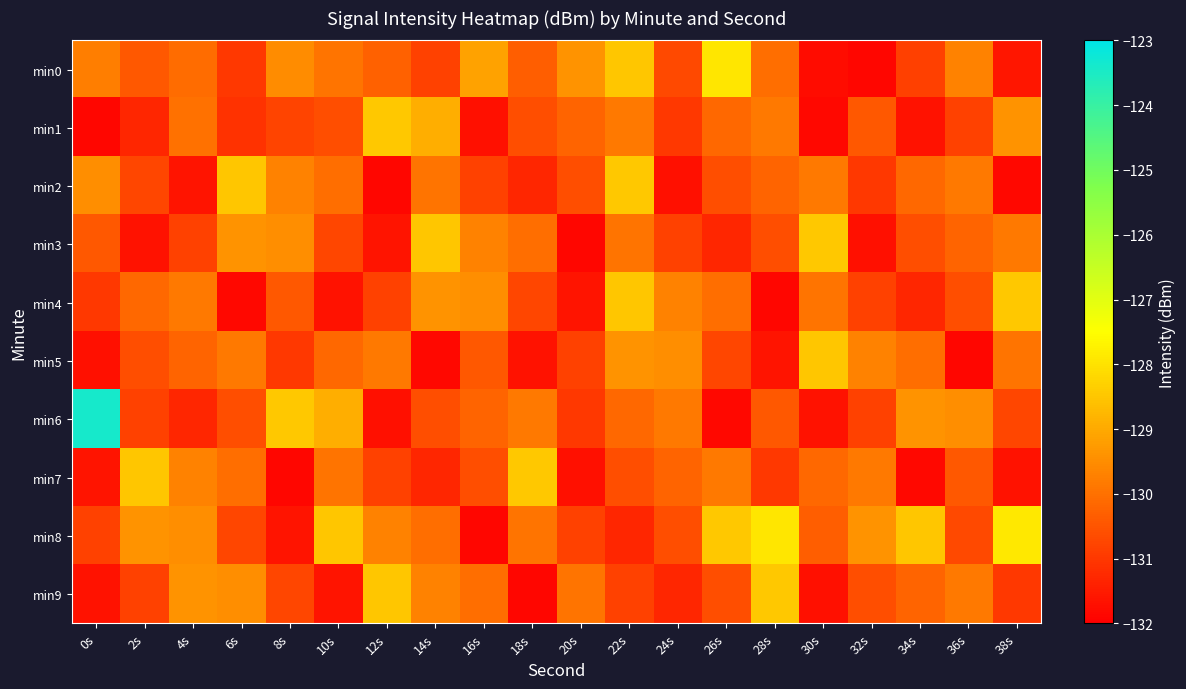

Count the number of categories in the chart.

20